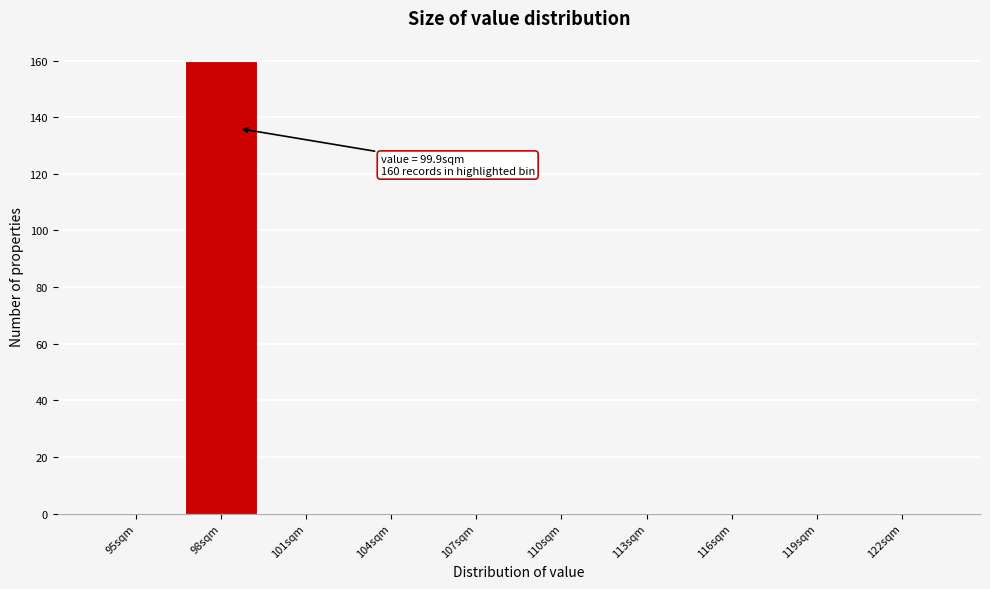

Reading left to right, extract all data points from this chart.

95sqm=0	98sqm=160	101sqm=0	104sqm=0	107sqm=0	110sqm=0	113sqm=0	116sqm=0	119sqm=0	122sqm=0